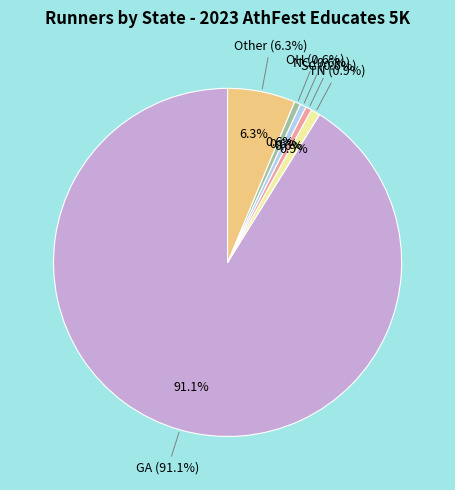

Is the sum of NC and SC greater than half?

No